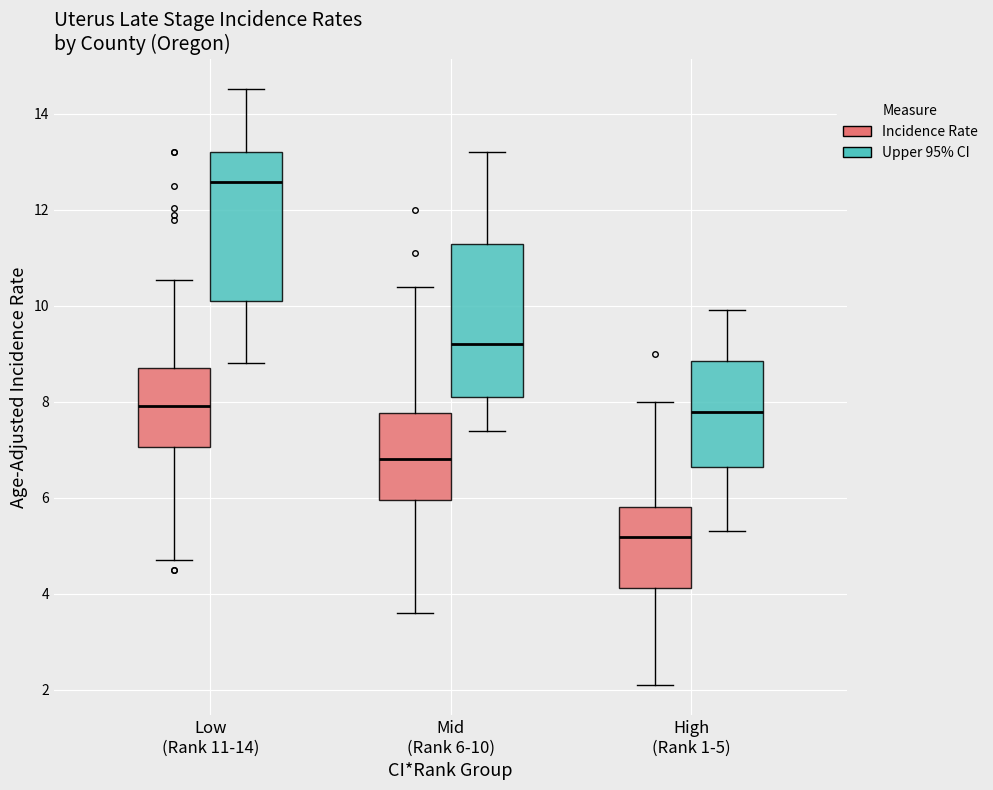

Reading left to right, transcribe this box plot: for each box, give where its median line is, the range the box spans, and where its two whiskers end, as read against the y-axis. The values are not printed on the chart, so give them approximately, as read against the axis.

Low (Rank 11-14) (Incidence Rate): median 8.0, box 7.0 to 8.8, whiskers 4.8 to 10.6
Low (Rank 11-14) (Upper 95% CI): median 12.6, box 10.2 to 13.2, whiskers 8.8 to 14.6
Mid (Rank 6-10) (Incidence Rate): median 6.8, box 6.0 to 7.8, whiskers 3.6 to 10.4
Mid (Rank 6-10) (Upper 95% CI): median 9.2, box 8.2 to 11.2, whiskers 7.4 to 13.2
High (Rank 1-5) (Incidence Rate): median 5.2, box 4.2 to 5.8, whiskers 2.2 to 8.0
High (Rank 1-5) (Upper 95% CI): median 7.8, box 6.6 to 8.8, whiskers 5.4 to 10.0